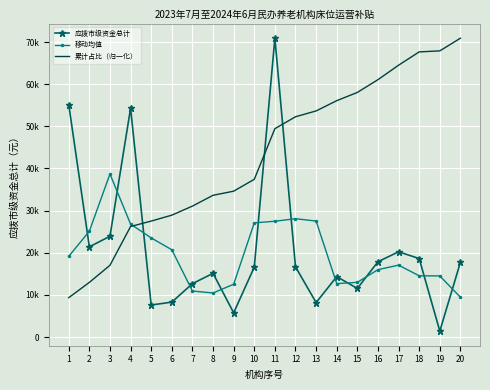

What are all the series names shown in the legend?

应拨市级资金总计, 移动均值, 累计占比（归一化）